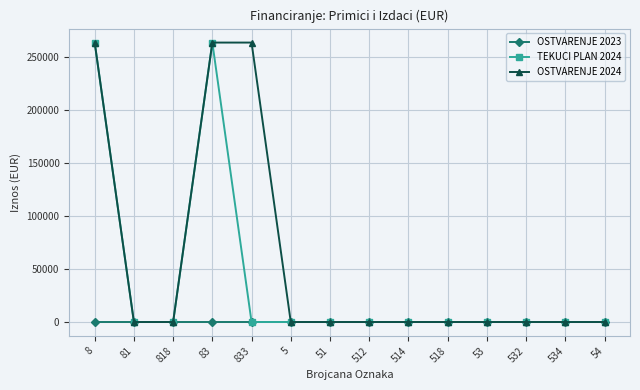

What is the sum of the OSTVARENJE 2024 values at 83 and 833?

526833.5